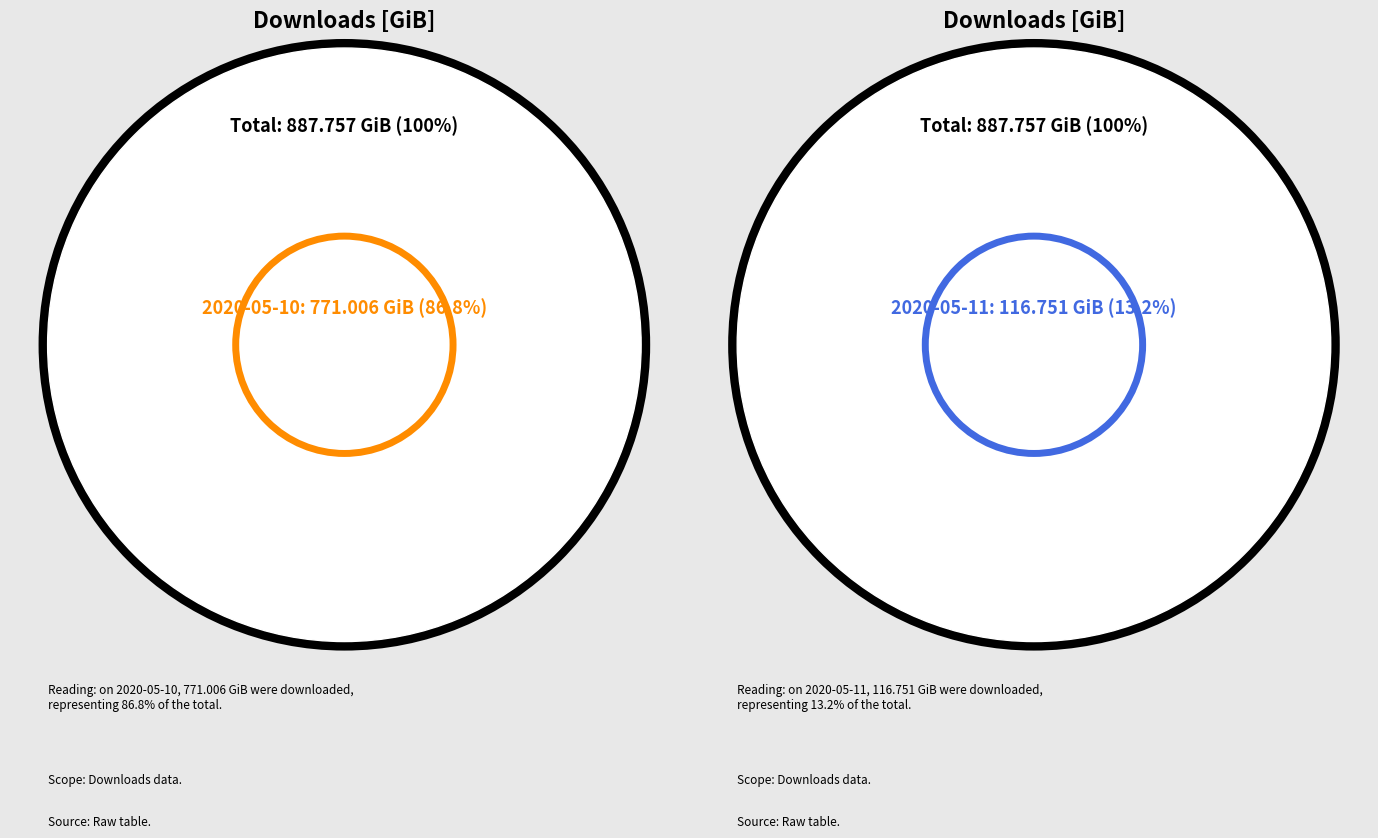

How much of the chart is everything except 2020-05-10?

13.2%